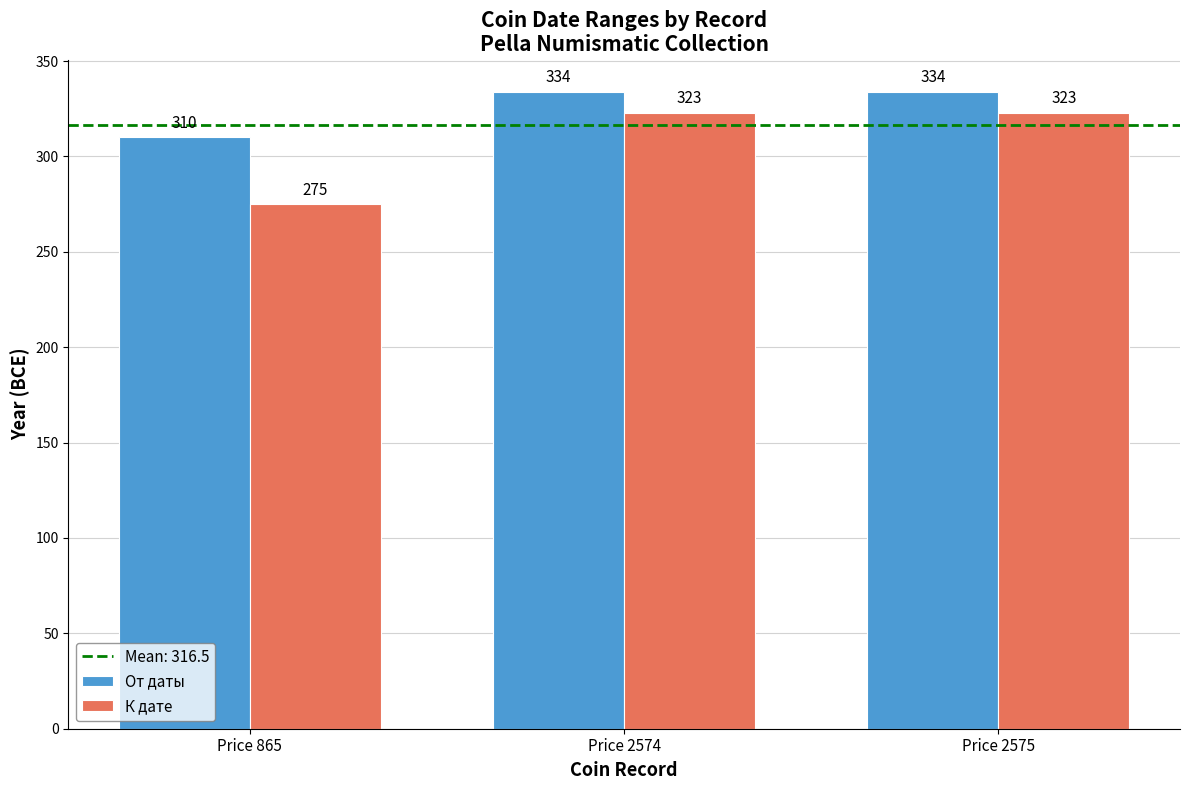

What is the sum of the От даты values at Price 2575 and Price 2574?

668